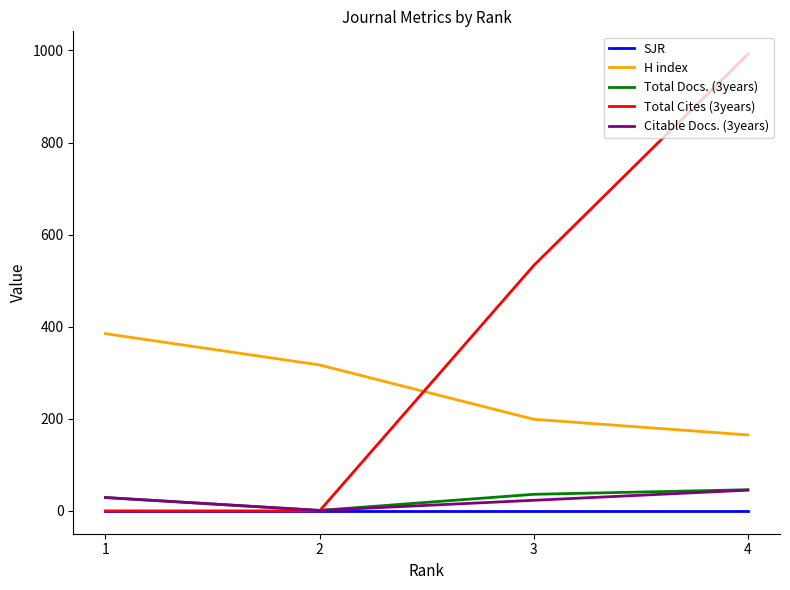

At how many categories does at least one series exceed 552?

1